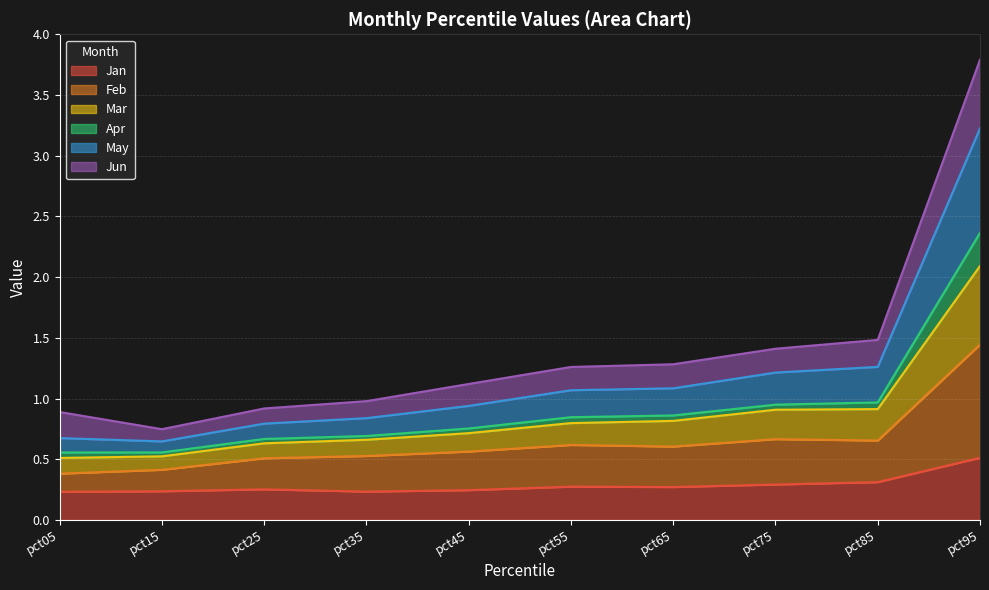

In Mar, how many points are lower than both neighbors (excluding endpoints)?

1